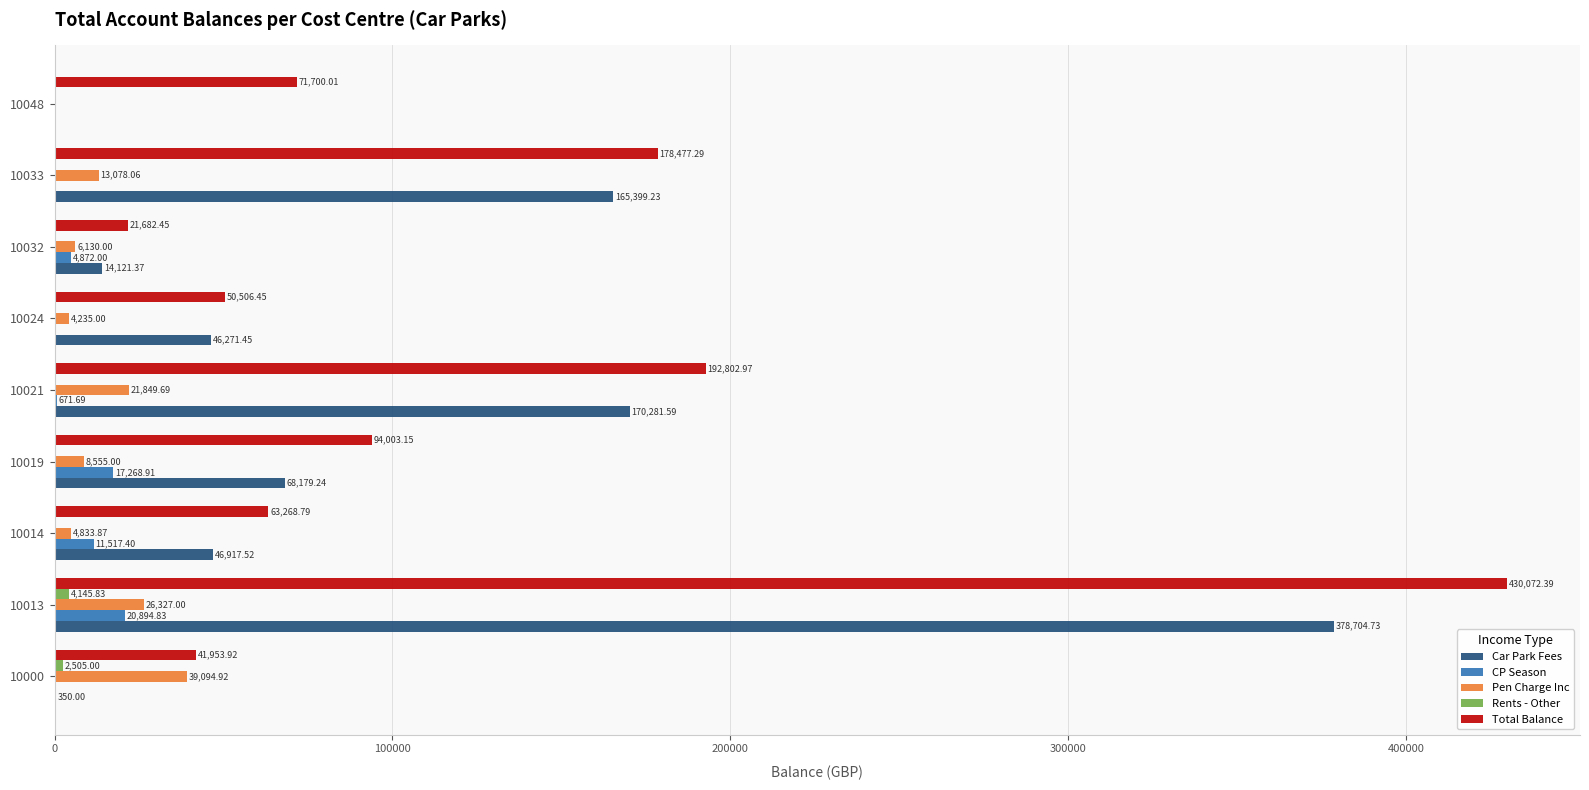

Is the value of Car Park Fees at 10048 greater than the value of Total Balance at 10032?

No